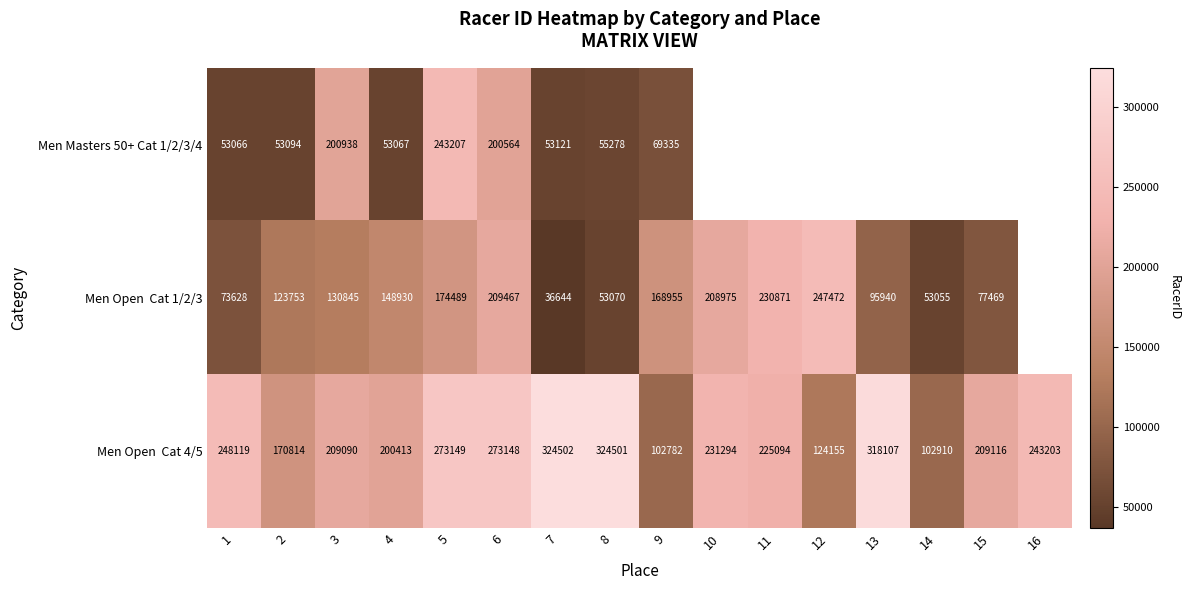

Which series changed the most between 3 and 4?

Men Masters 50+ Cat 1/2/3/4